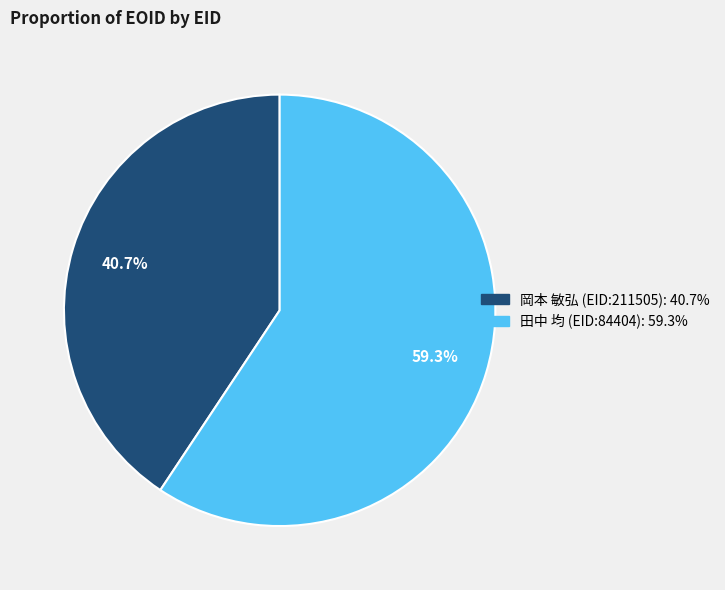

To the nearest percent, what is the difference between the largest and smallest slice percentages?

19%